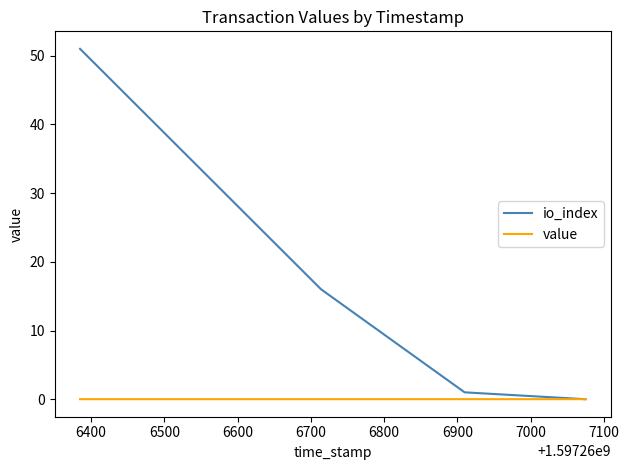

True or false: value and io_index cross at least once.

True